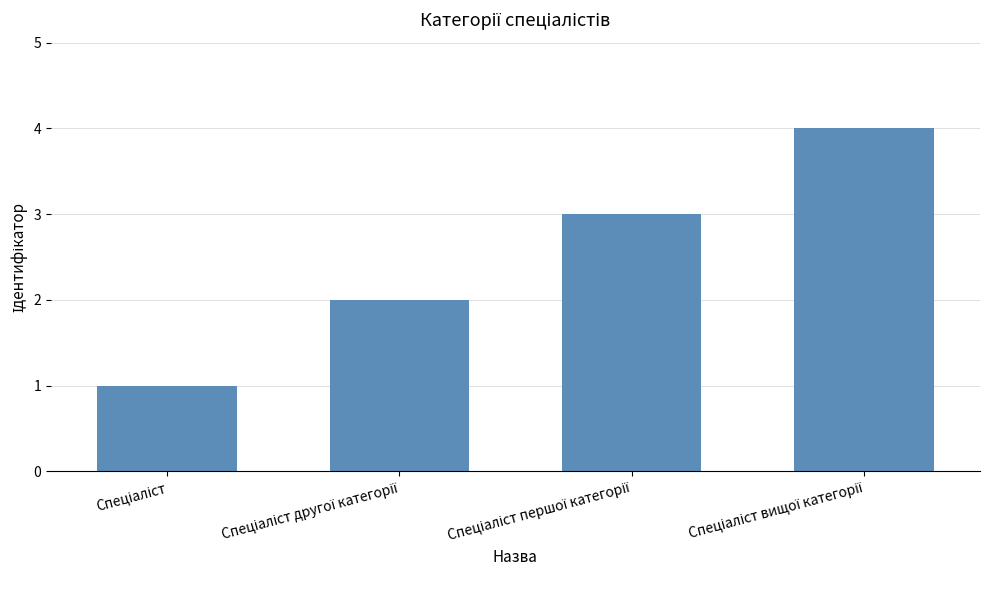

What is the maximum value shown in the chart?

4